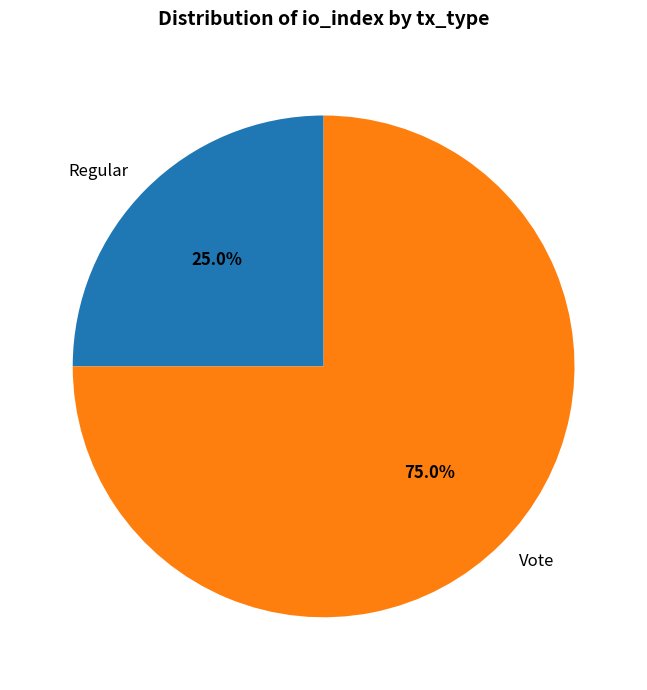

What is the majority slice?

Vote